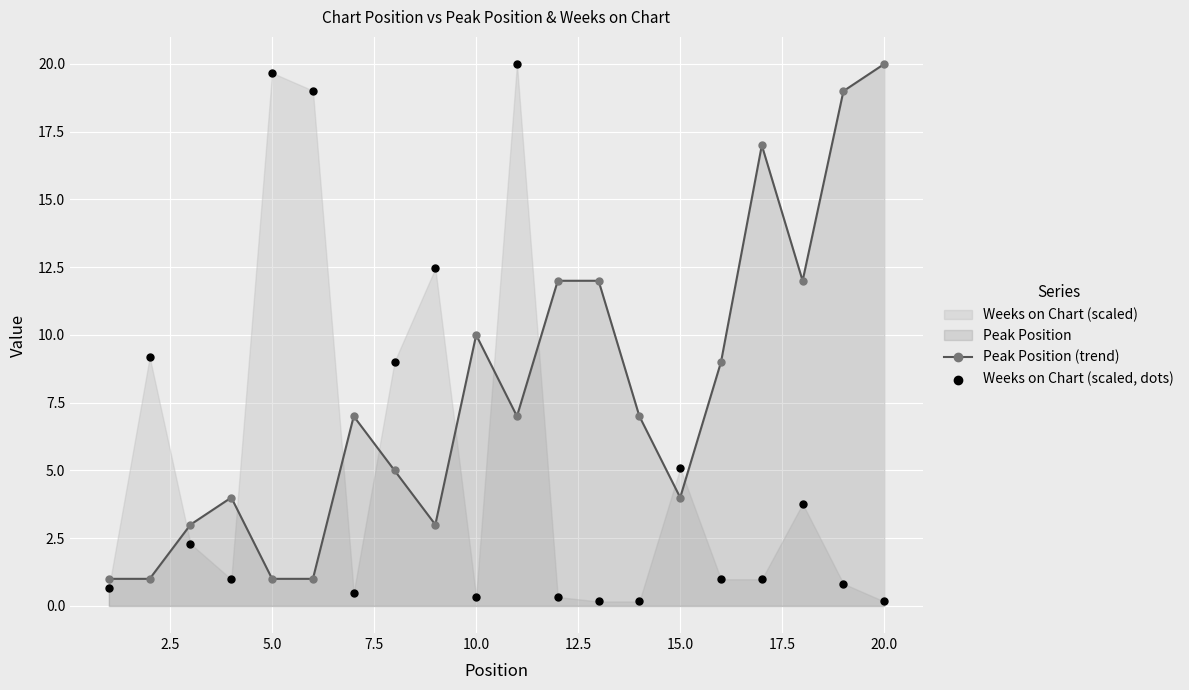

What is the highest value of the Peak Position (trend) series?

20